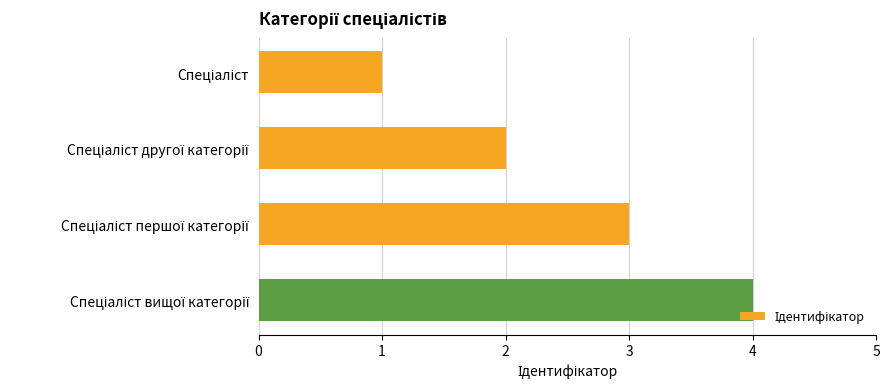

What is the difference between the maximum and minimum values?

3